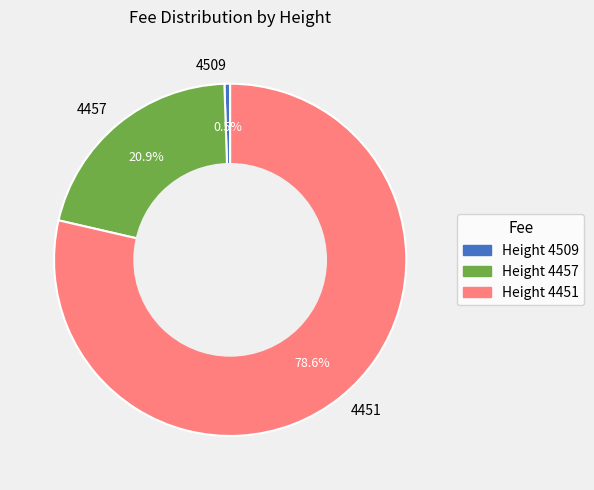

What is the largest slice in the pie chart?

4451